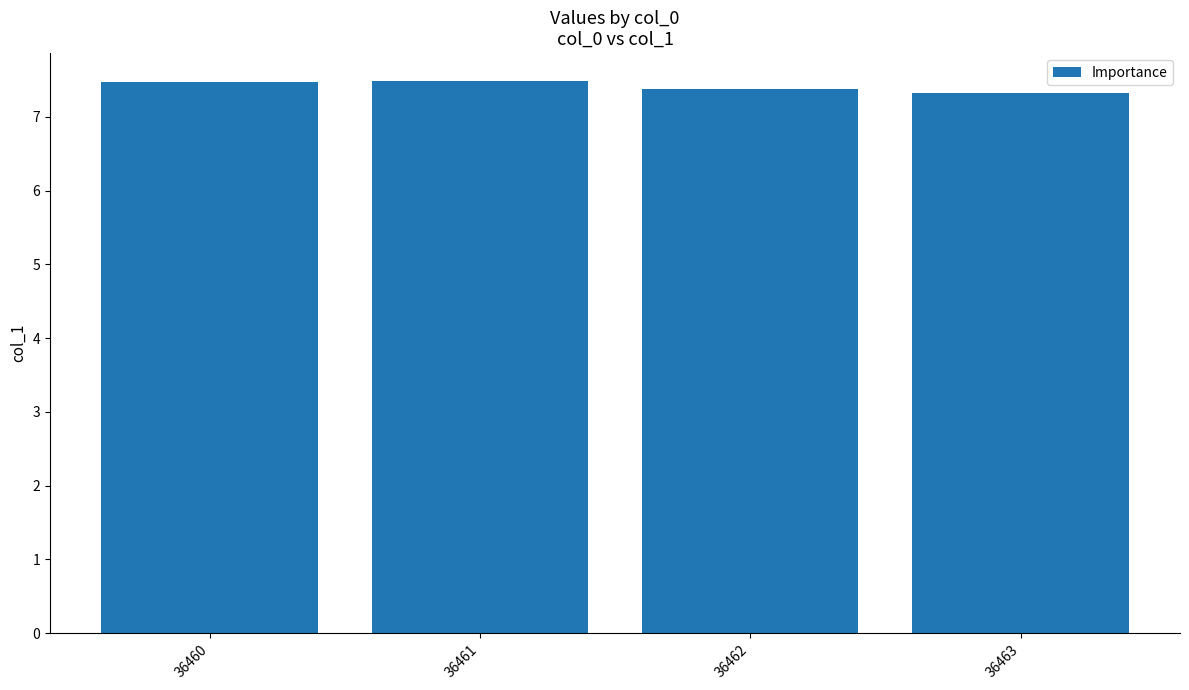

True or false: the data shows 10.0 at 36462.

False